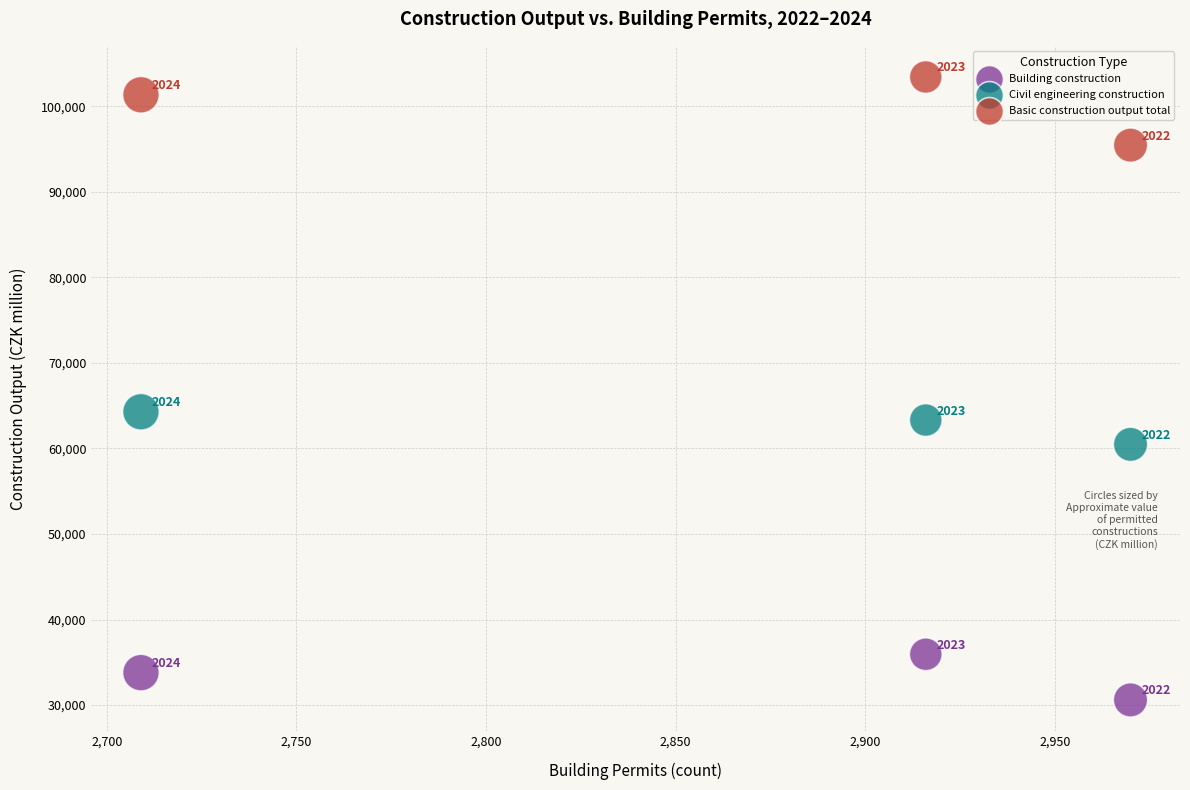

Which series contains the lowest Y value?

Building construction